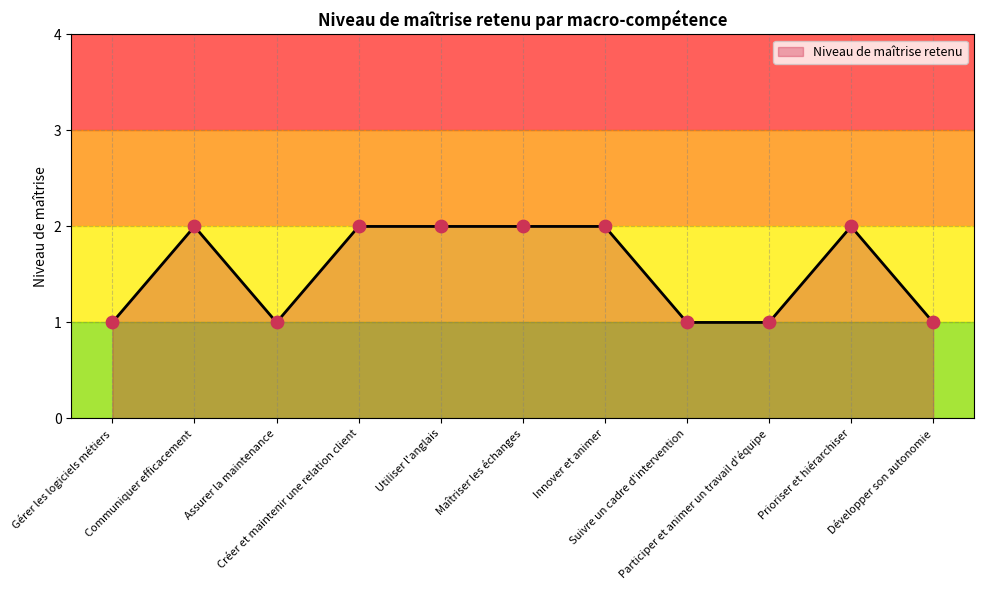

What is the change in value from Gérer les logiciels métiers to Communiquer efficacement?

+1